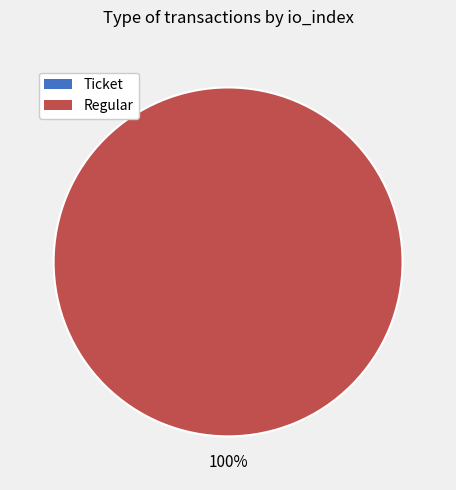

Is it true that Ticket is 0% of the pie?

True